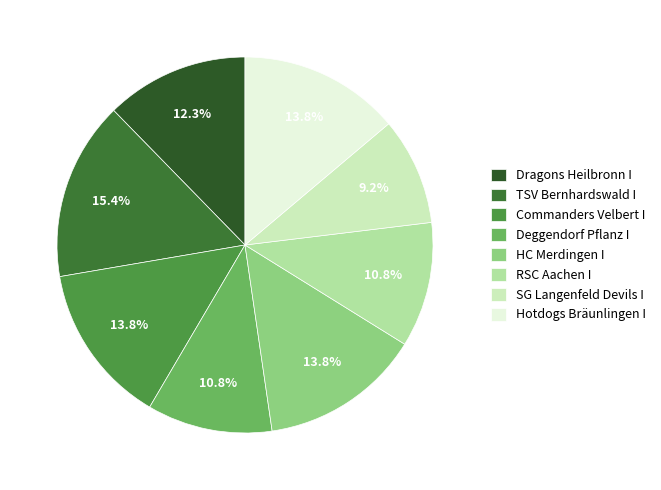

How many segments does this pie chart have?

8